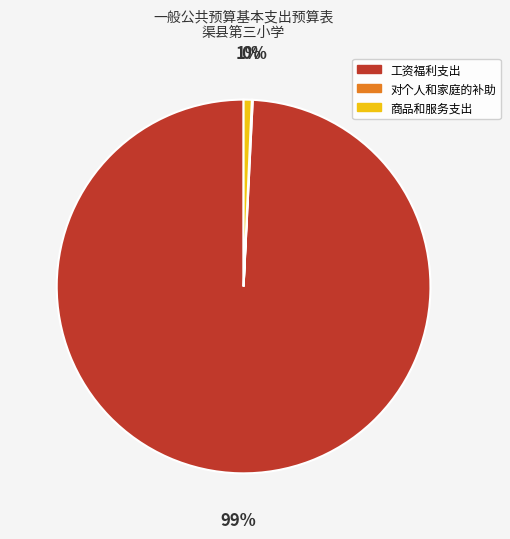

Which category accounts for the majority?

工资福利支出